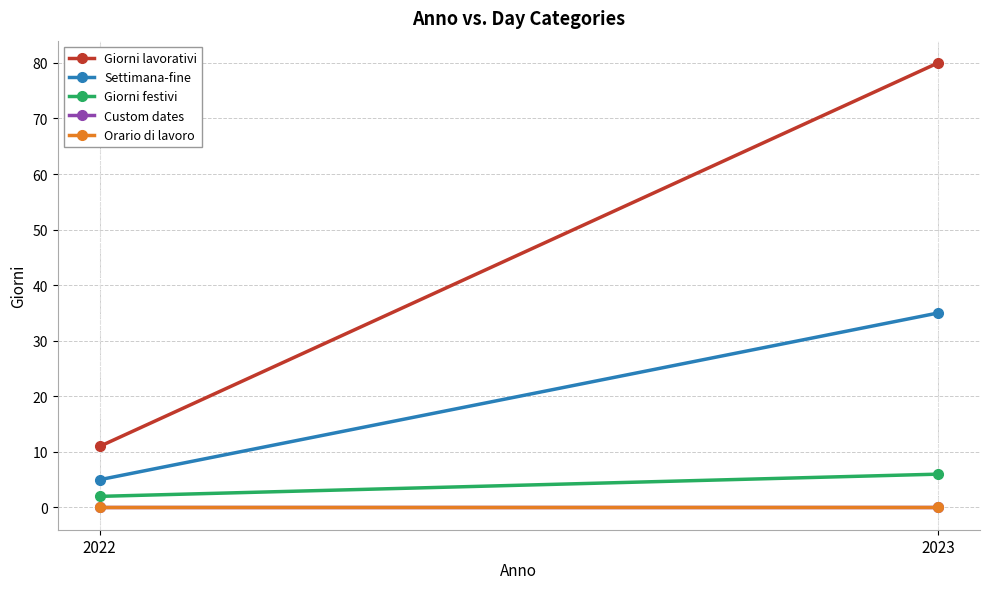

The Giorni lavorativi series shows 80 at 2023. True or false?

True